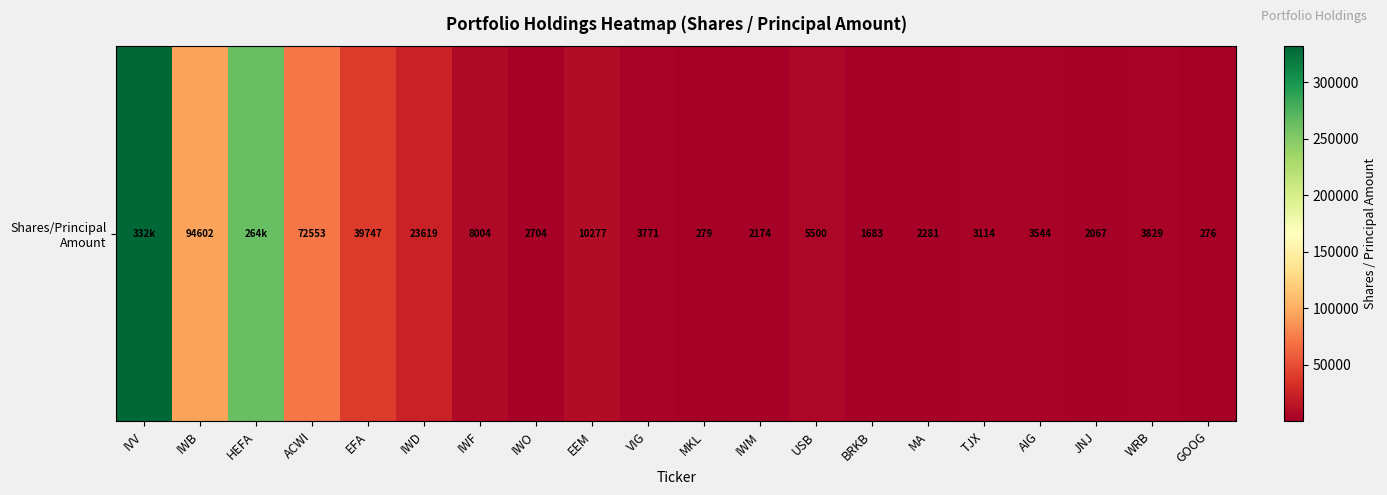

Reading left to right, what are all the values shown in this chart?

IVV=331775	IWB=94602	HEFA=264242	ACWI=72553	EFA=39747	IWD=23619	IWF=8004	IWO=2704	EEM=10277	VIG=3771	MKL=279	IWM=2174	USB=5500	BRKB=1683	MA=2281	TJX=3114	AIG=3544	JNJ=2067	WRB=3829	GOOG=276